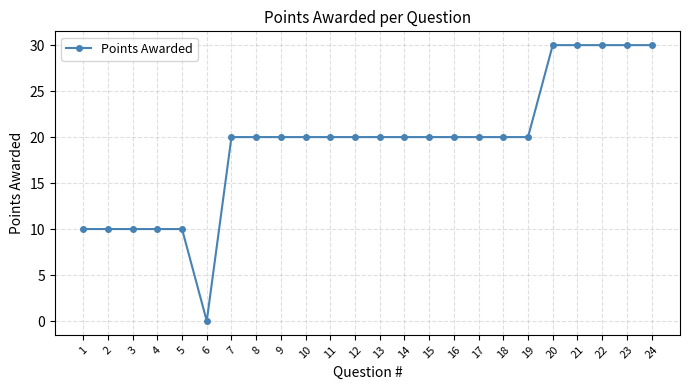

What is the sum of all values?

460